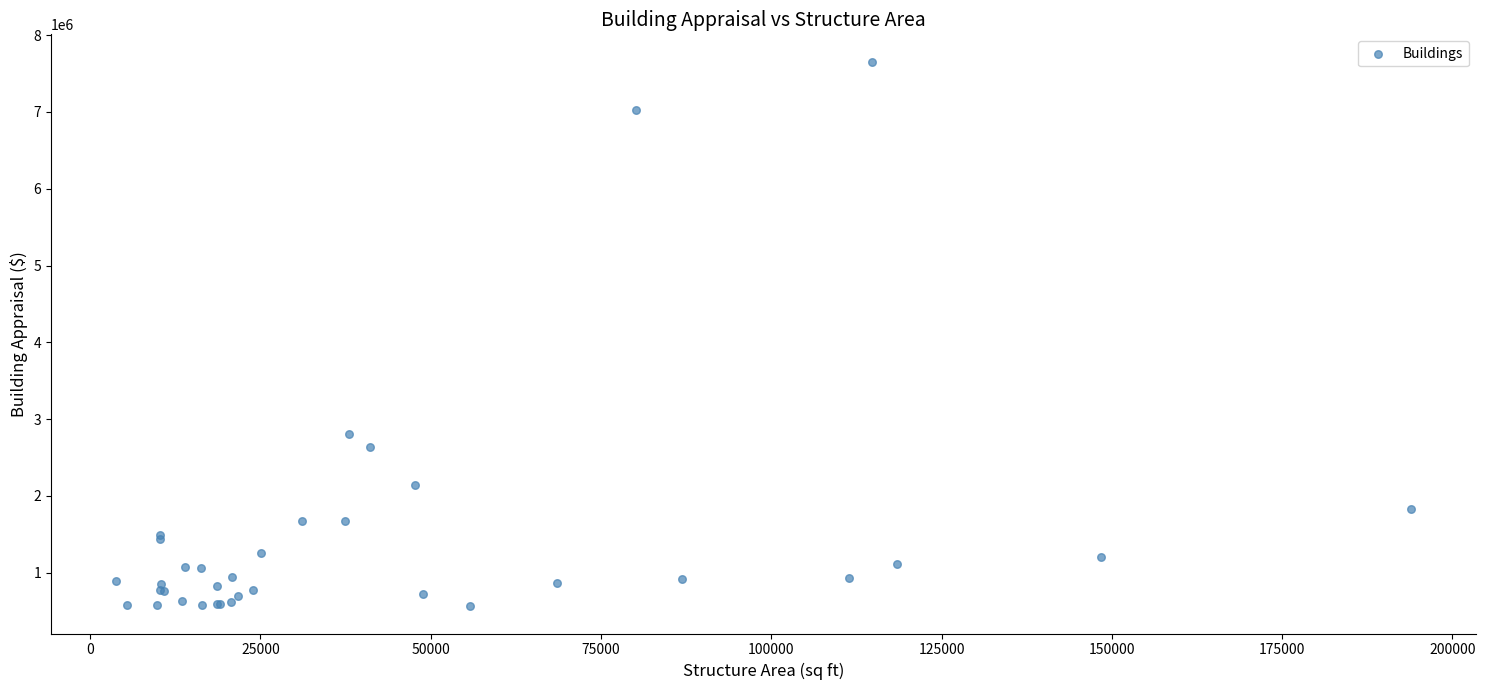

What Y value in the scatter plot is closest to 4109250?

2810500